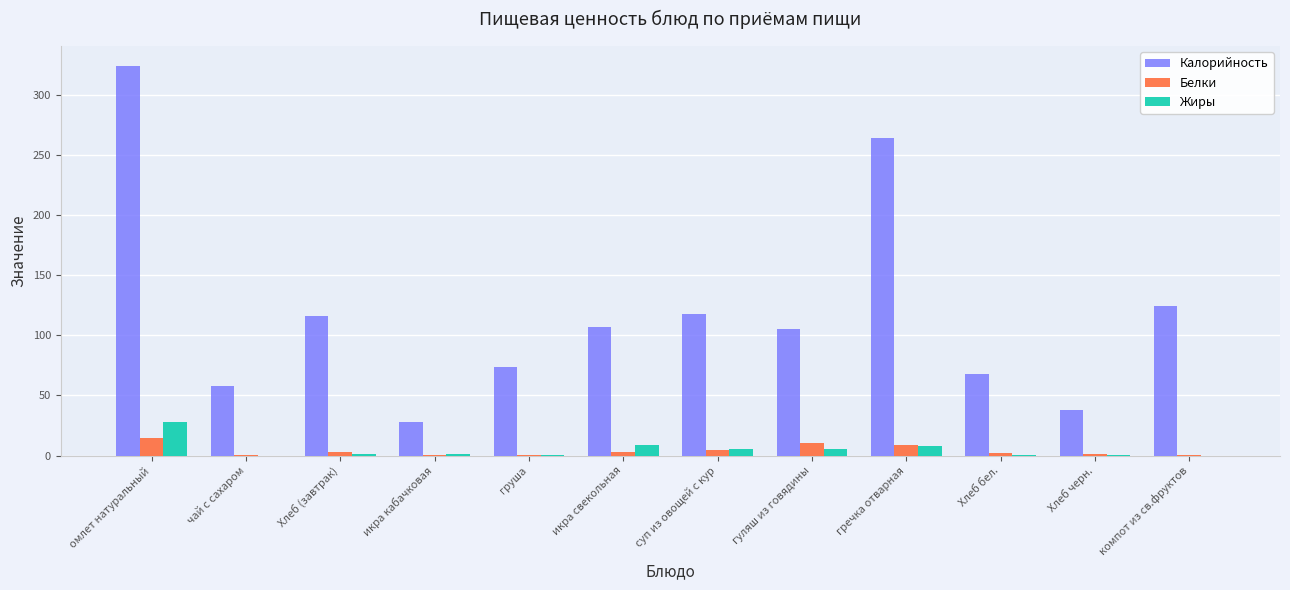

Does the chart contain stacked bars?

No